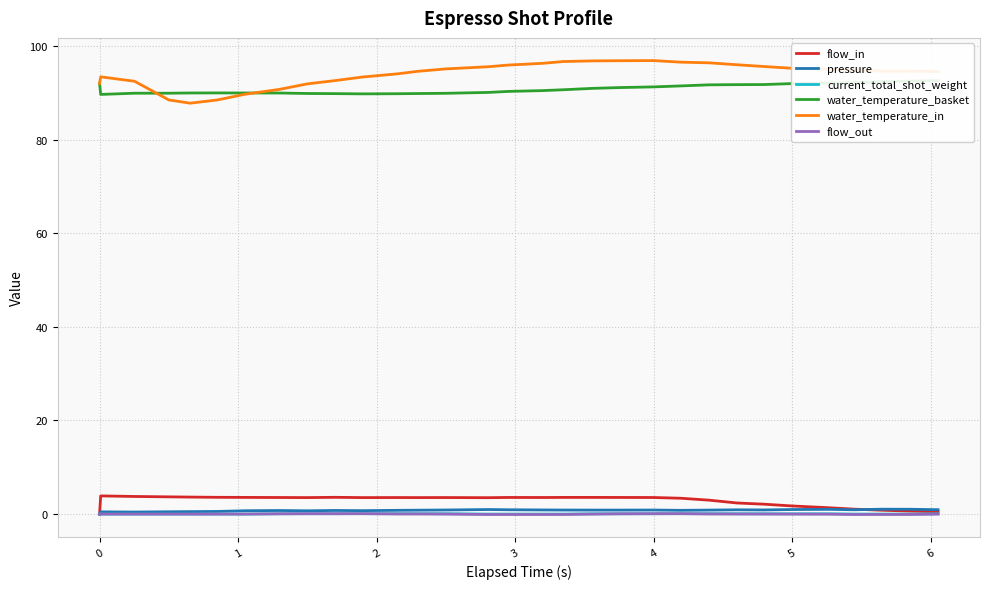

What is the greatest value displayed?

96.9